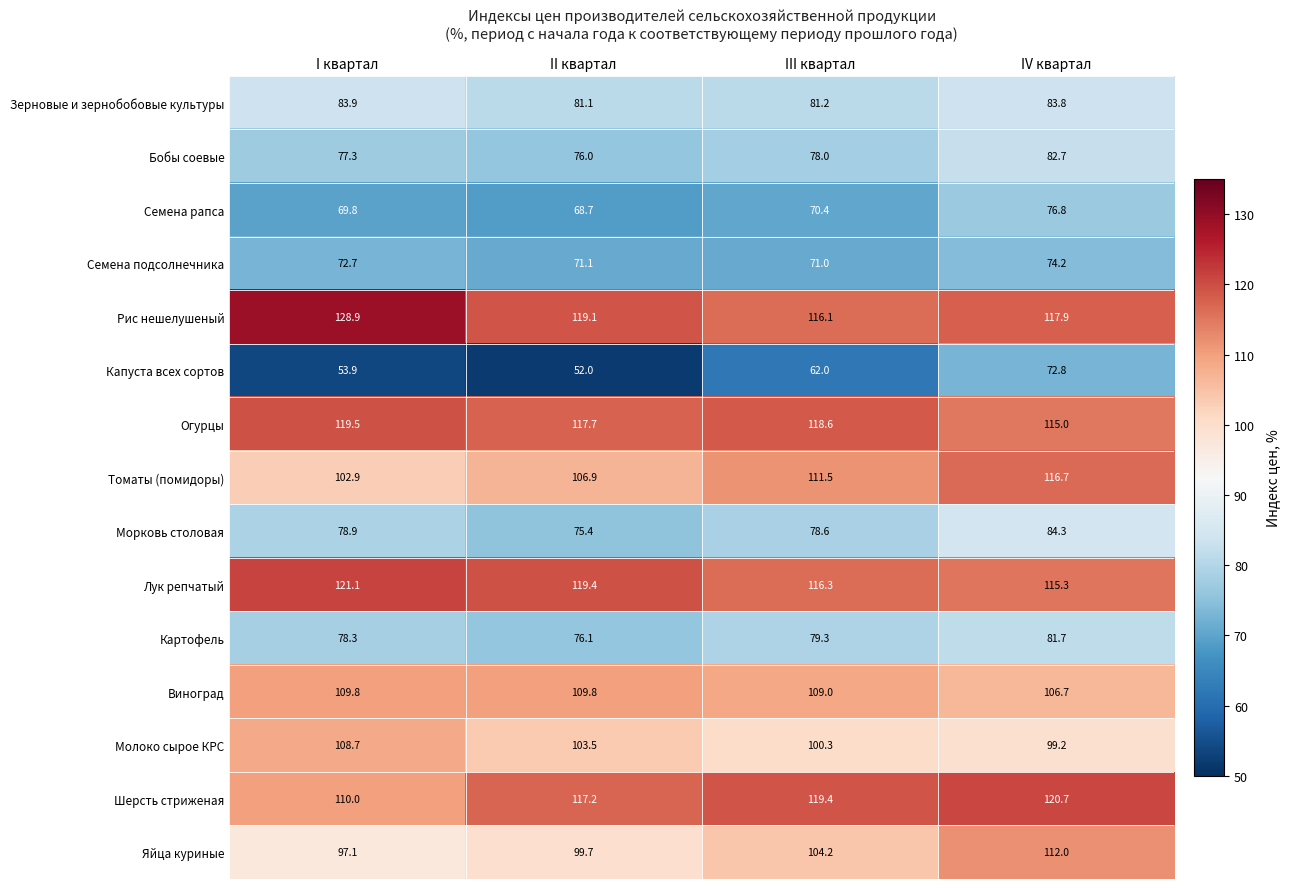

What is the difference between the maximum and minimum values in the Виноград series?

3.1